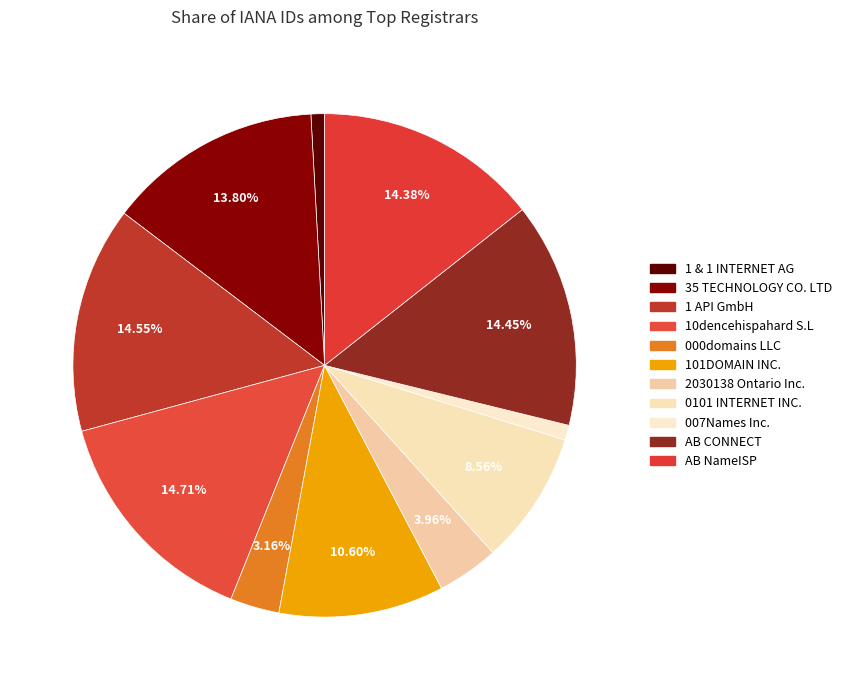

How many slices are in this pie chart?

11